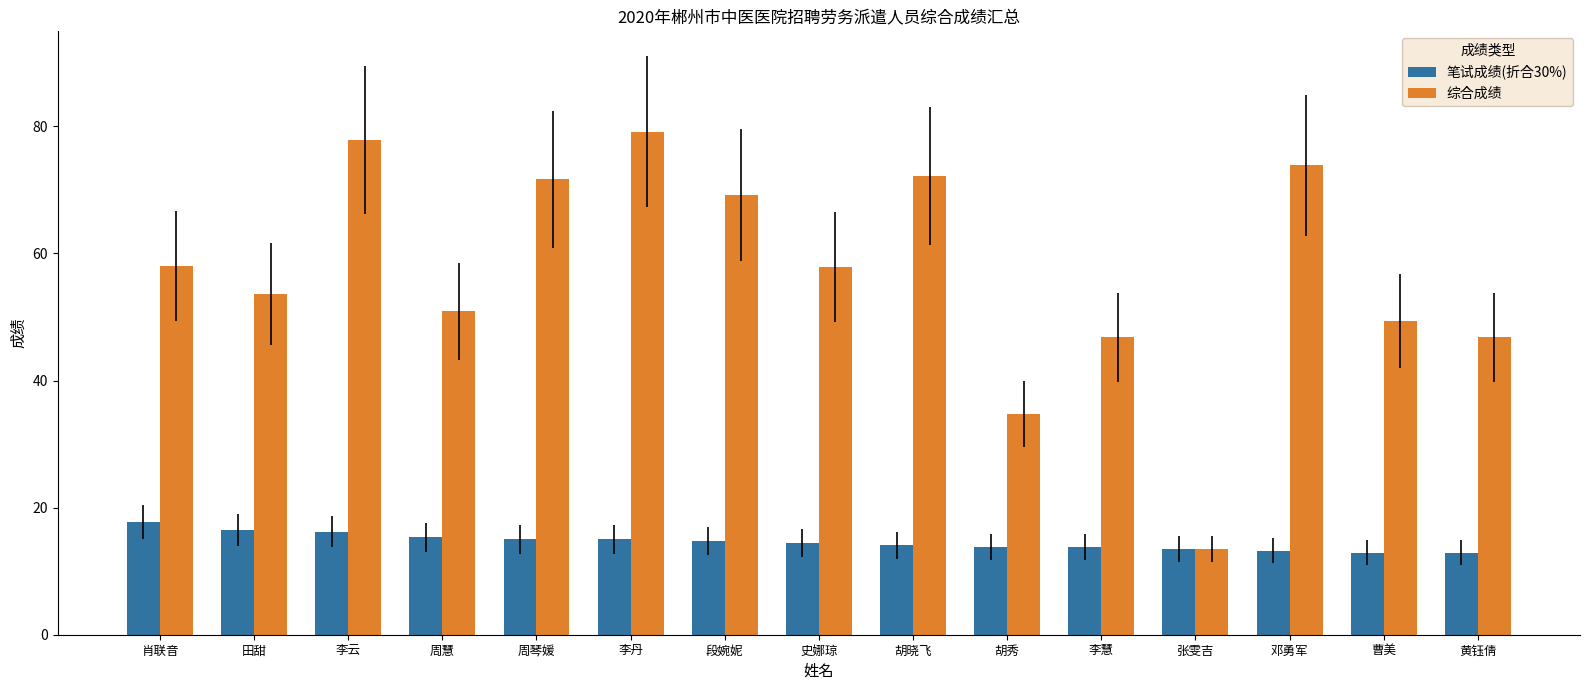

Rank the series by their average value, from lowest to highest.

笔试成绩(折合30%), 综合成绩